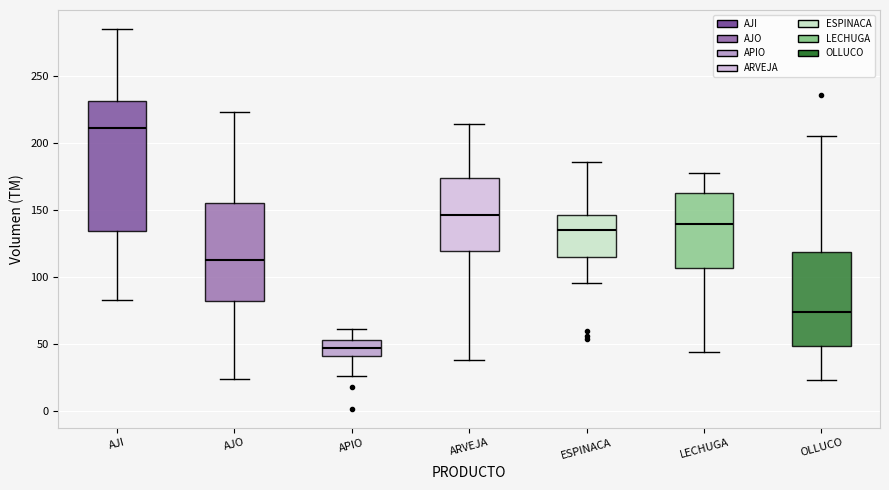

Reading left to right, transcribe this box plot: for each box, give where its median line is, the range the box spans, and where its two whiskers end, as read against the y-axis. The values are not printed on the chart, so give them approximately, as read against the axis.

AJI: median 210, box 135 to 230, whiskers 85 to 285
AJO: median 115, box 85 to 155, whiskers 25 to 225
APIO: median 45, box 40 to 55, whiskers 25 to 60
ARVEJA: median 145, box 120 to 175, whiskers 40 to 215
ESPINACA: median 135, box 115 to 145, whiskers 95 to 185
LECHUGA: median 140, box 105 to 165, whiskers 45 to 180
OLLUCO: median 75, box 50 to 120, whiskers 25 to 205